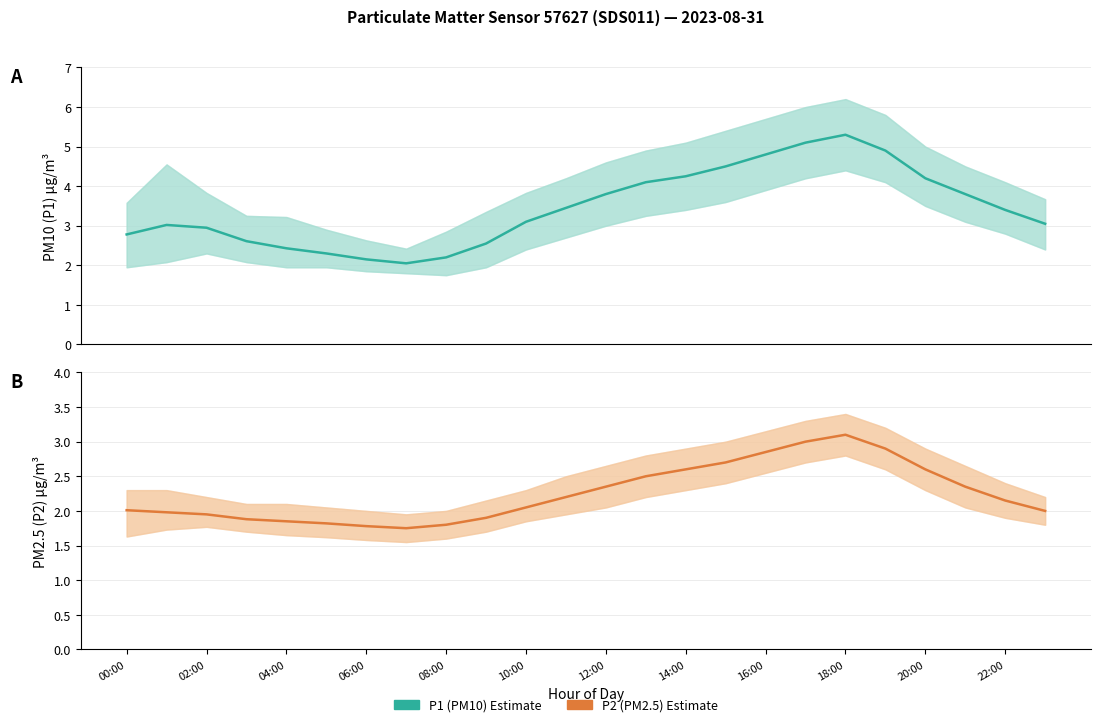

Is it true that Estimate equals 1.9 at 13?

False